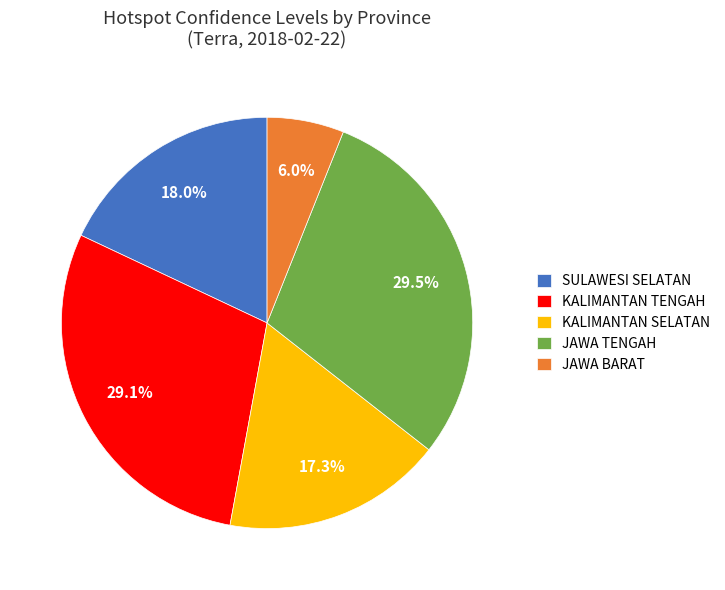

What portion of the pie excludes SULAWESI SELATAN?

82.0%